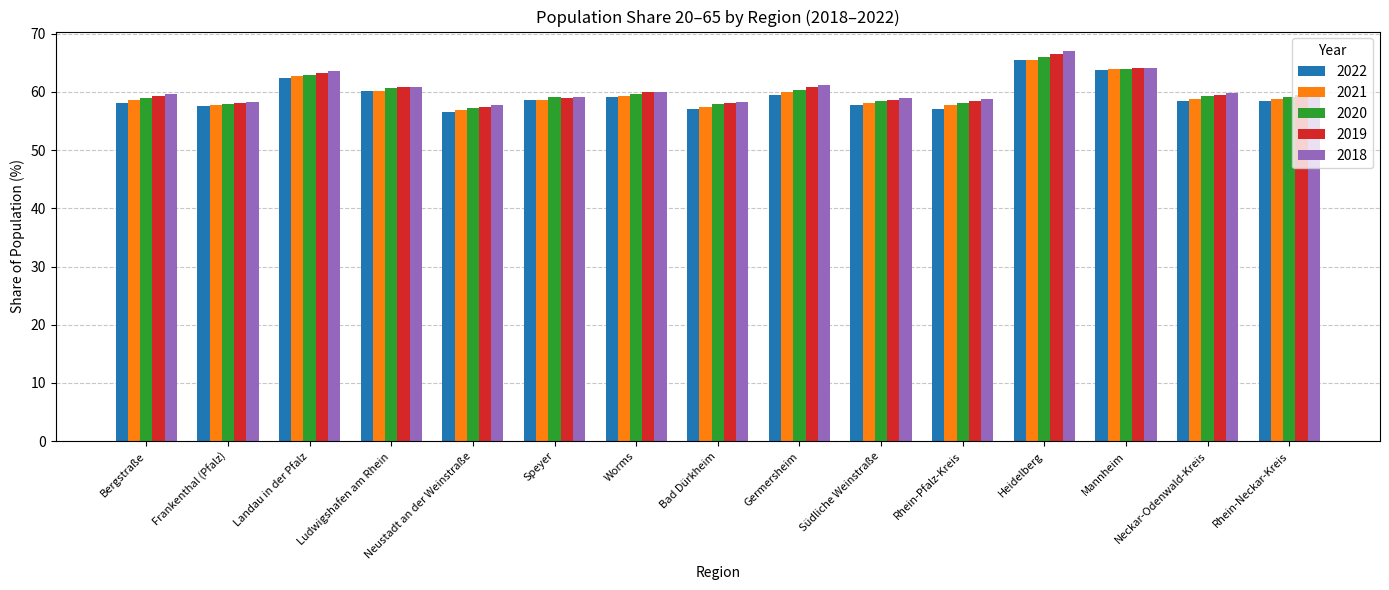

Which category has the highest value across all series?

Heidelberg